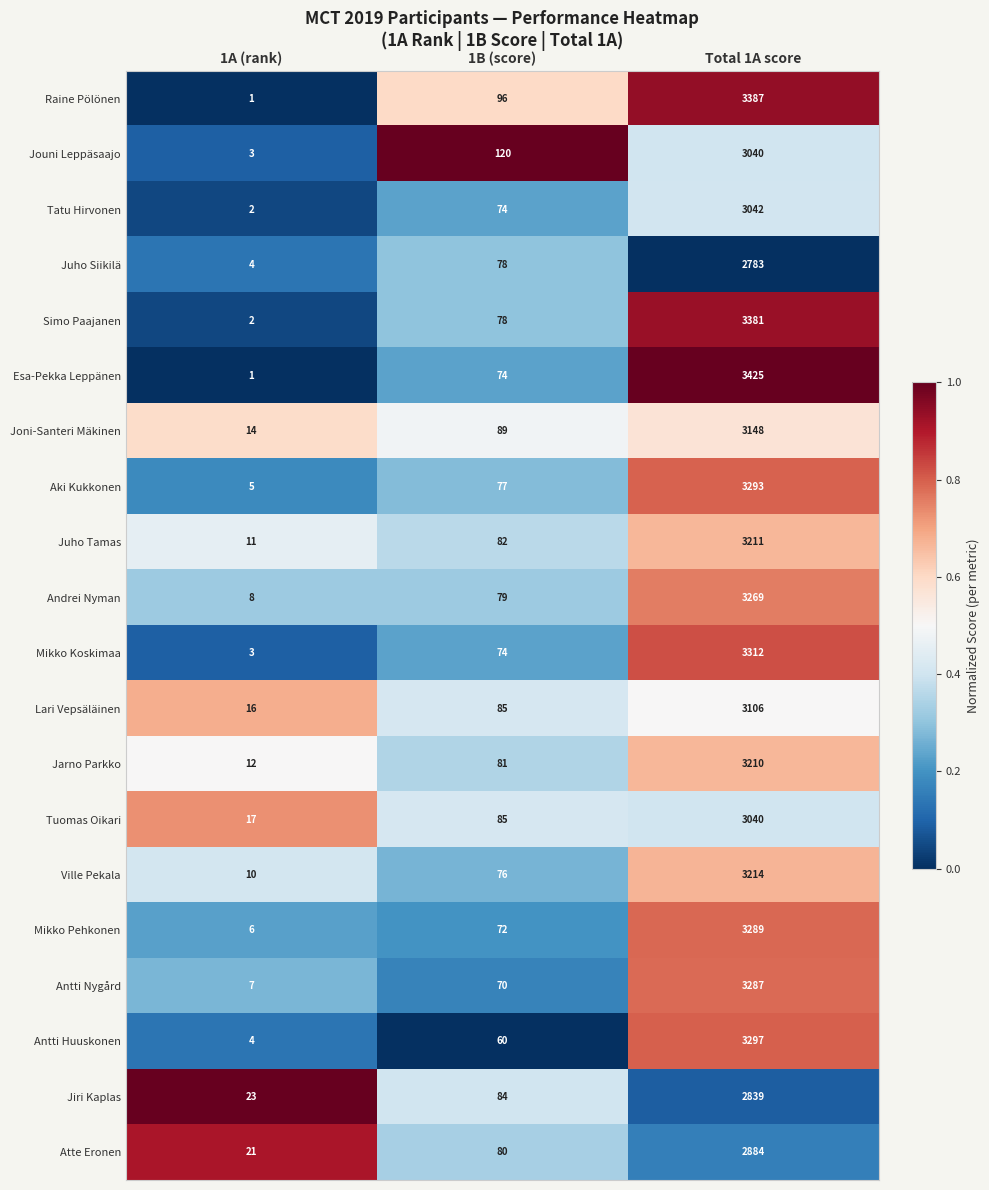

Between 1A (rank) and 1B (score), which series saw the biggest shift?

Jouni Leppäsaajo